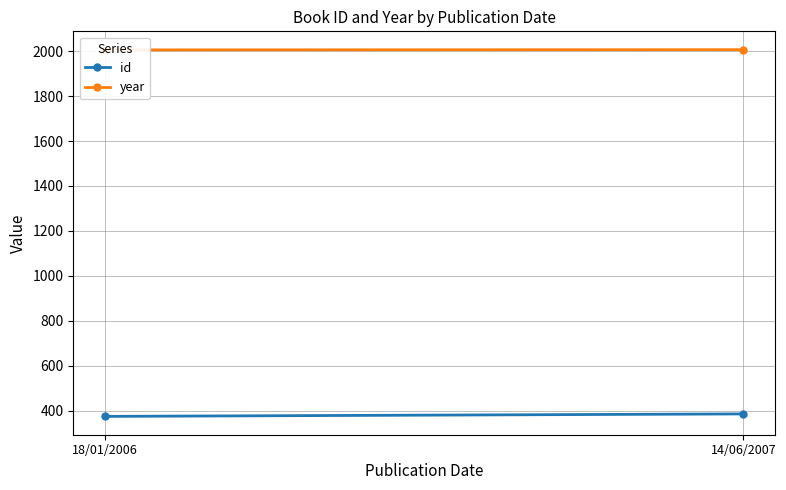

What is the difference between the maximum and minimum values in the id series?

11